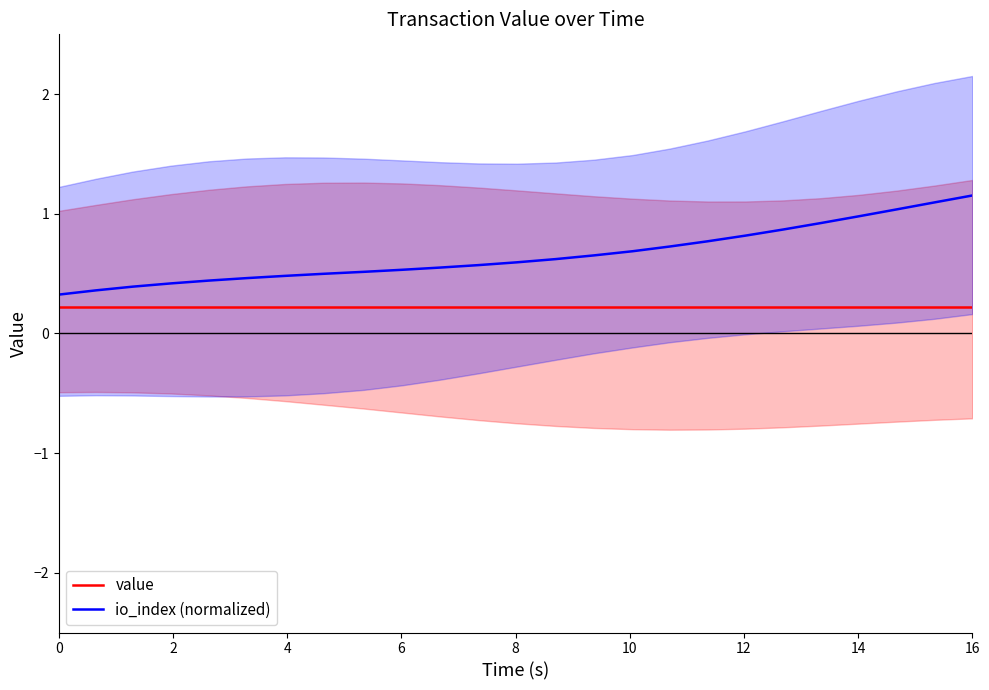

What value does the value series have at 8?

0.2